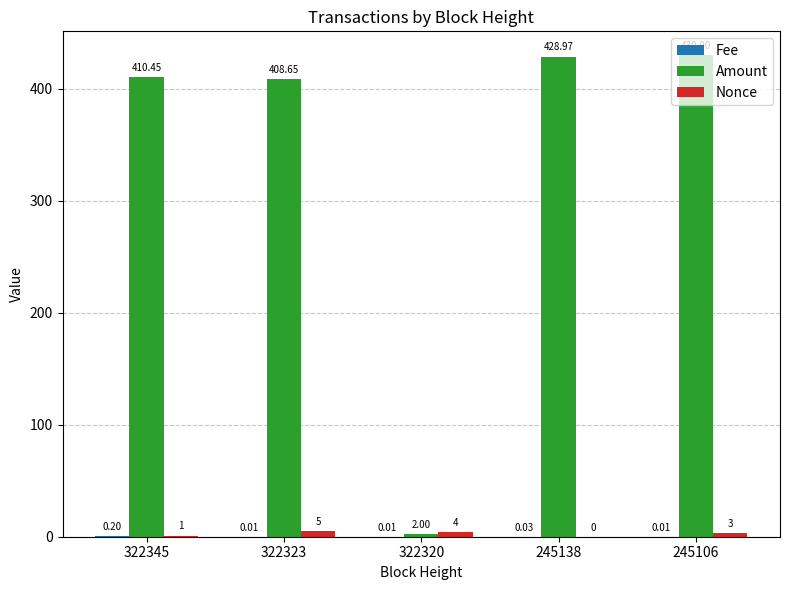

Which series has the largest total across all categories?

Amount